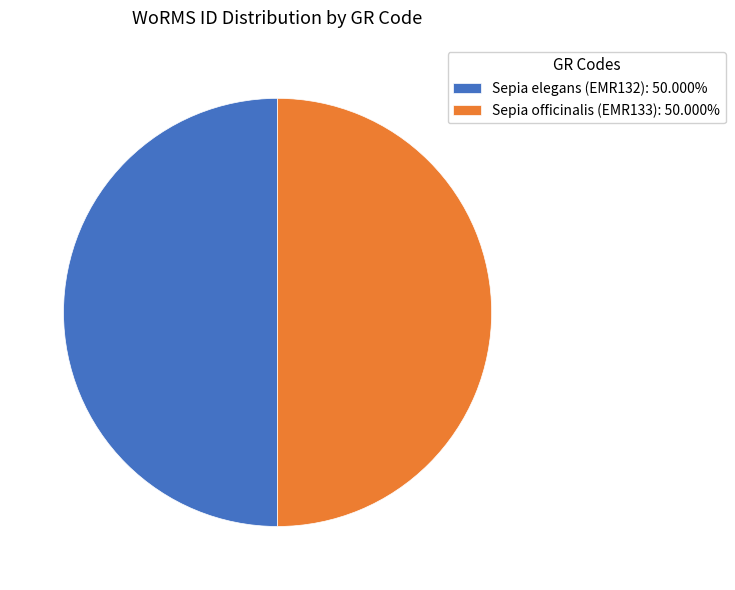

Do Sepia officinalis (EMR133): 50.000% and Sepia elegans (EMR132): 50.000% together represent more than half of the pie?

Yes